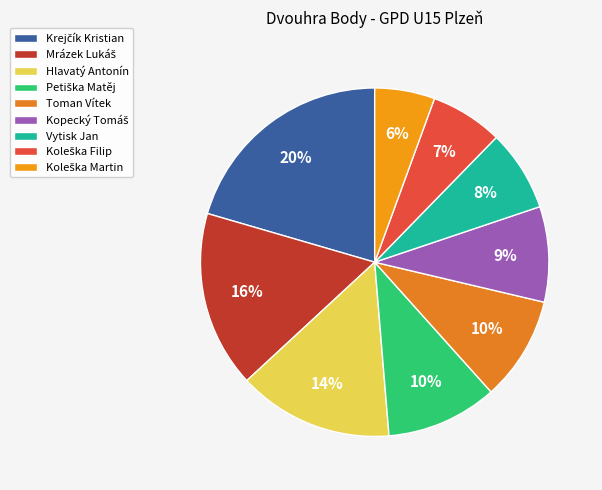

How many segments does this pie chart have?

9